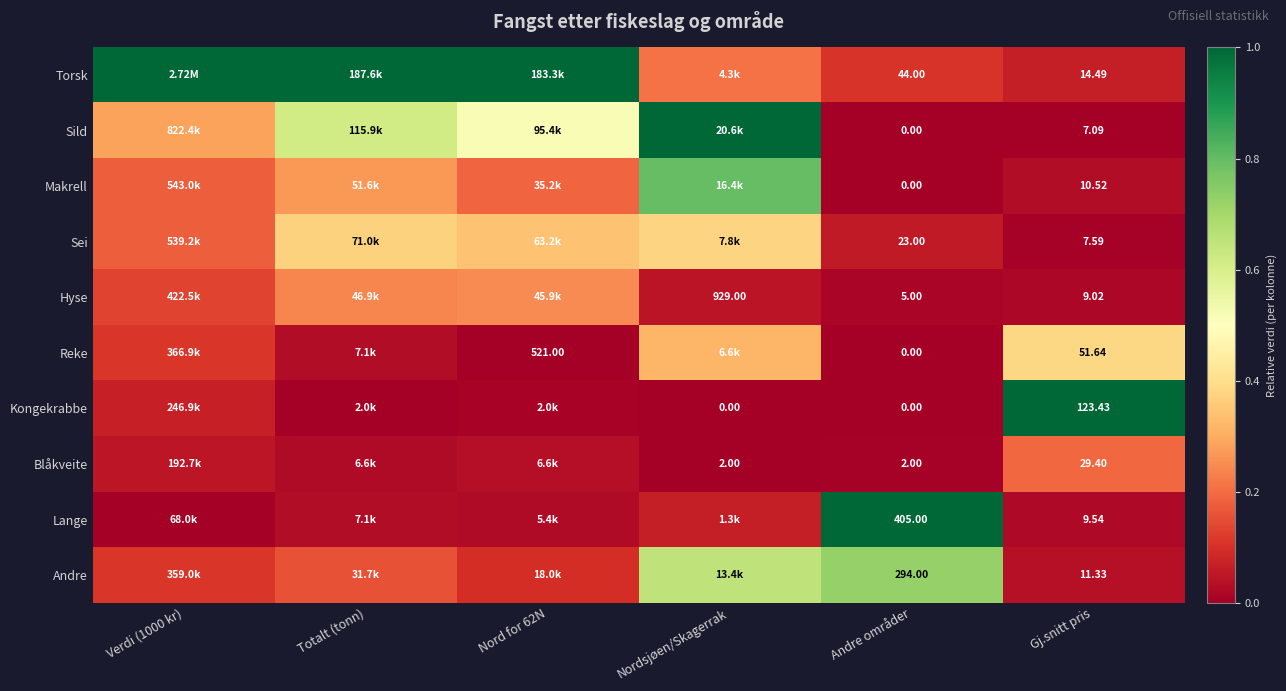

True or false: Hyse has a value of 0.0 at Andre områder.

False